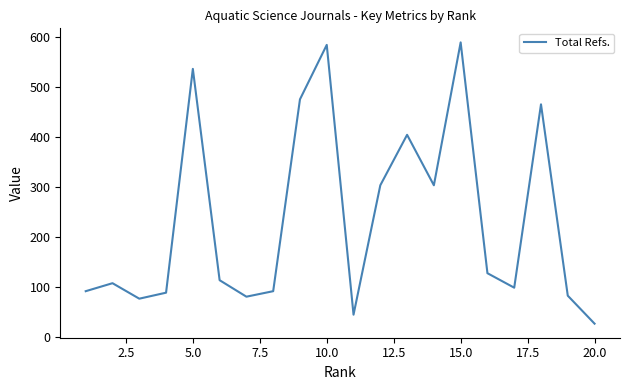

What is the difference between the maximum and minimum values?

563